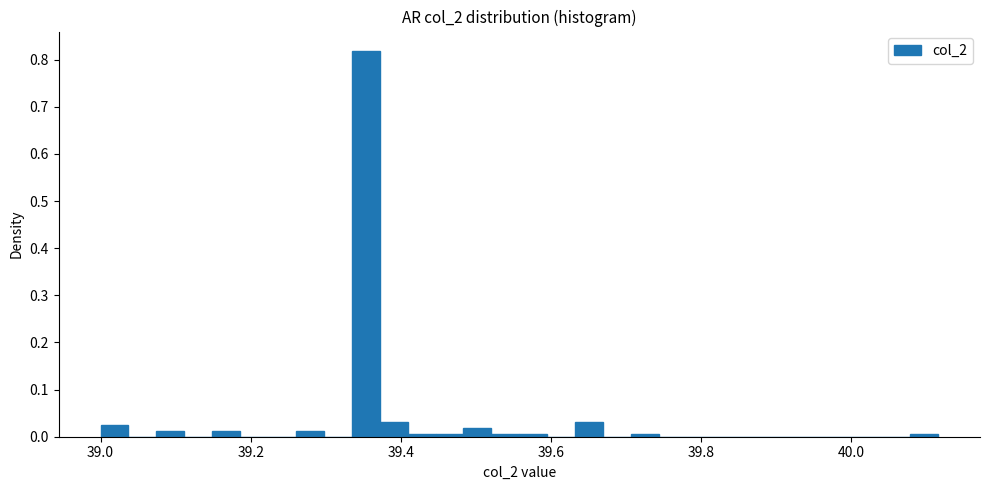

Read against the x-axis, roughly where is the centre of the tallest bar?

39.36